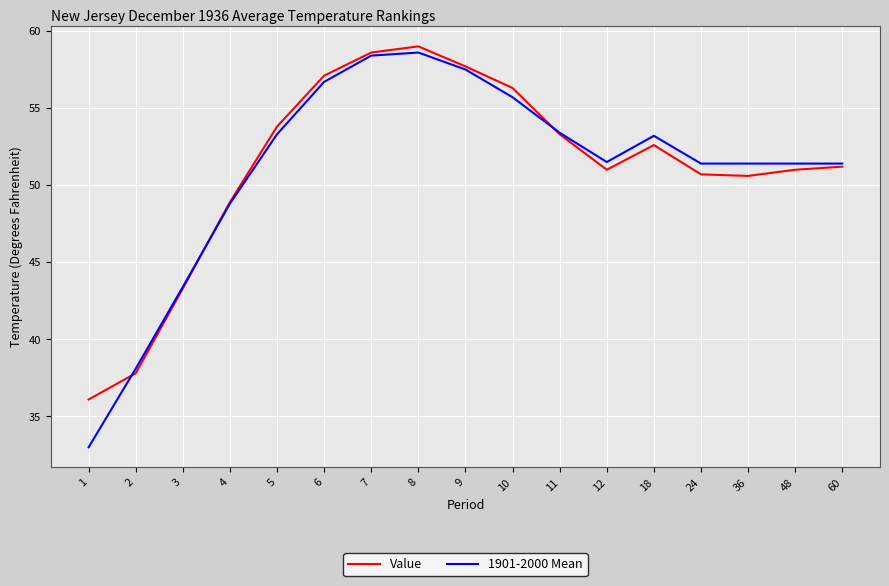

Is the value of 1901-2000 Mean at 4 greater than the value of Value at 8?

No